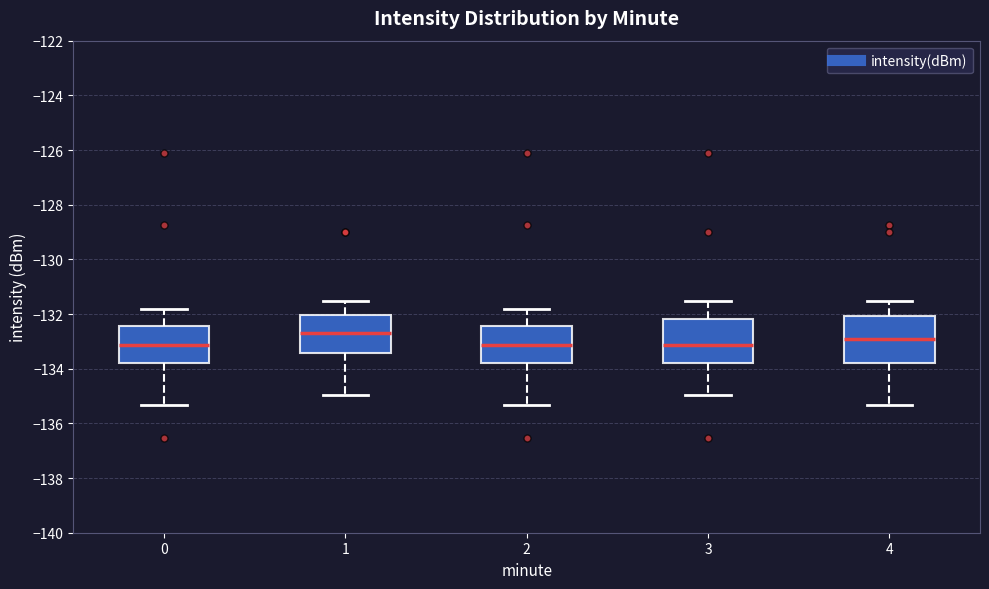

Reading left to right, read every box against the y-axis: the position of its median line, the range the box covers, and the ends of its whiskers. The values are not printed on the chart, so give them approximately, as read against the axis.

0: median -133.2, box -133.8 to -132.4, whiskers -135.4 to -131.8
1: median -132.8, box -133.4 to -132.0, whiskers -135.0 to -131.6
2: median -133.2, box -133.8 to -132.4, whiskers -135.4 to -131.8
3: median -133.2, box -133.8 to -132.2, whiskers -135.0 to -131.6
4: median -133.0, box -133.8 to -132.0, whiskers -135.4 to -131.6